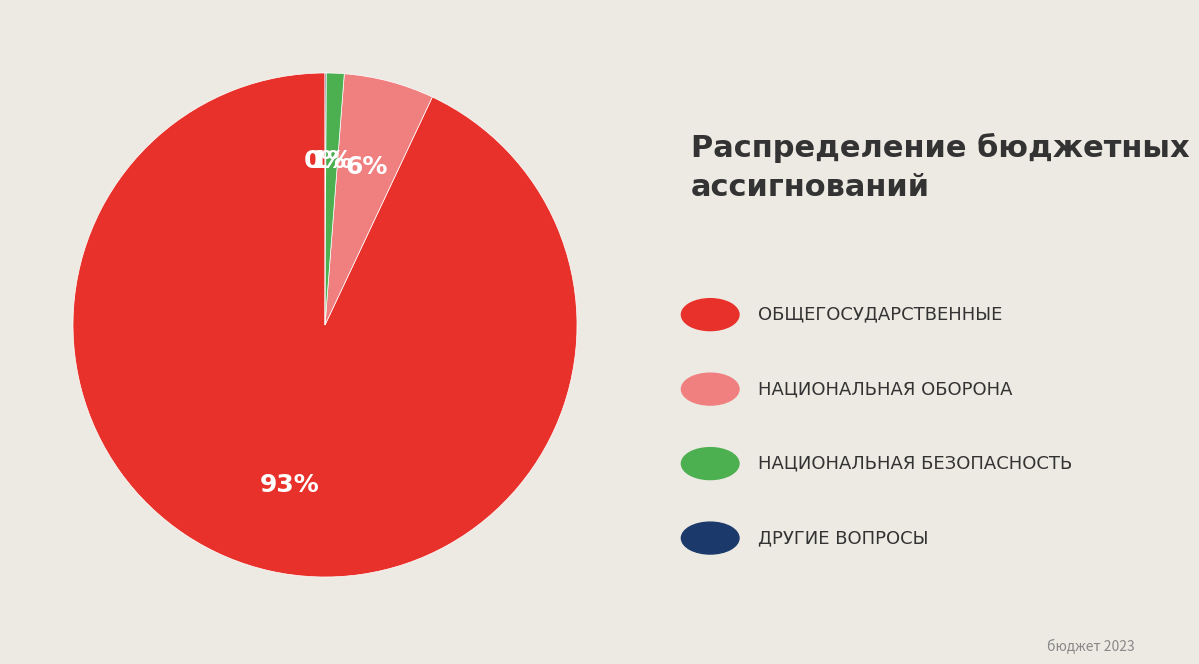

To the nearest percent, what is the average slice percentage?

25%